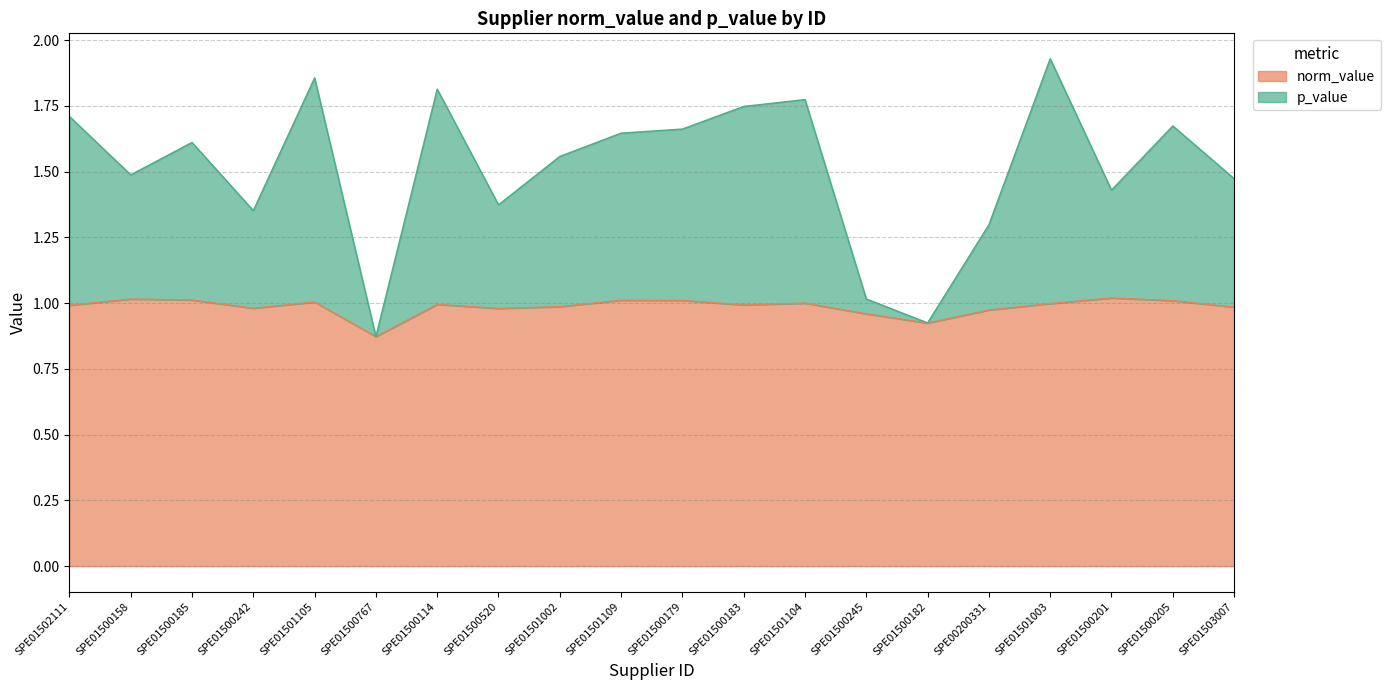

At which category is the sum across all series the highest?

SPE01501003